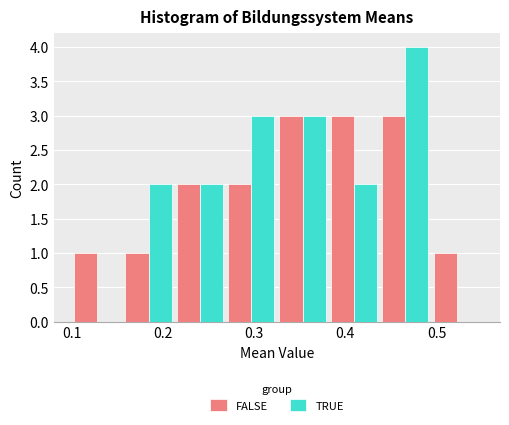

What is the height of the TRUE bar covering 0.27 to 0.33 on the x-axis? Neither the bar edges nor the heights are printed on the chart, so give them approximately, as read against the axes.

3